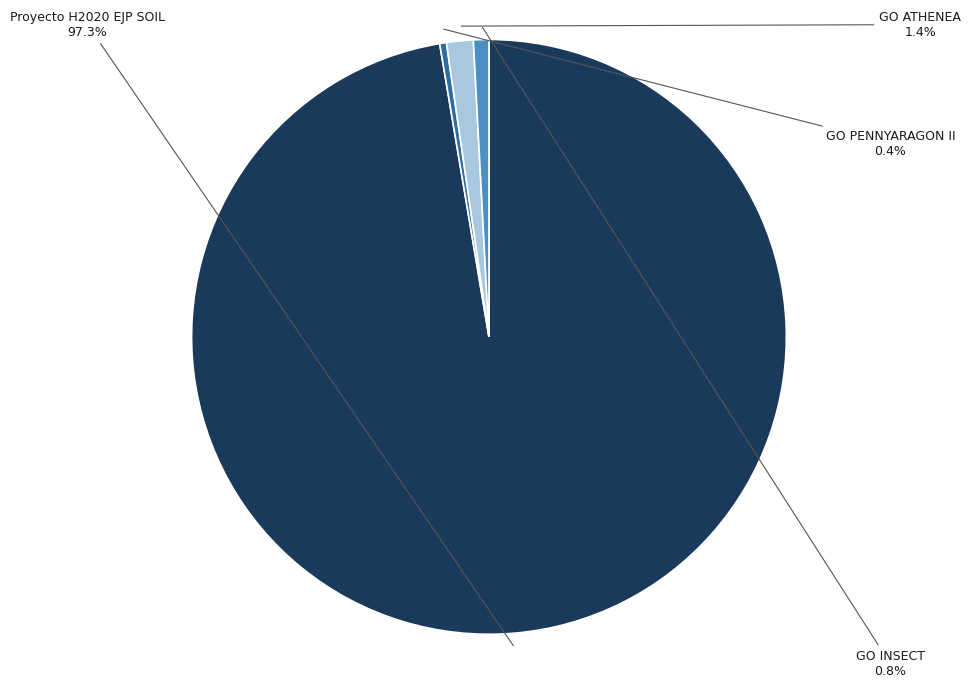

True or false: GO INSECT accounts for 1% of the total.

True